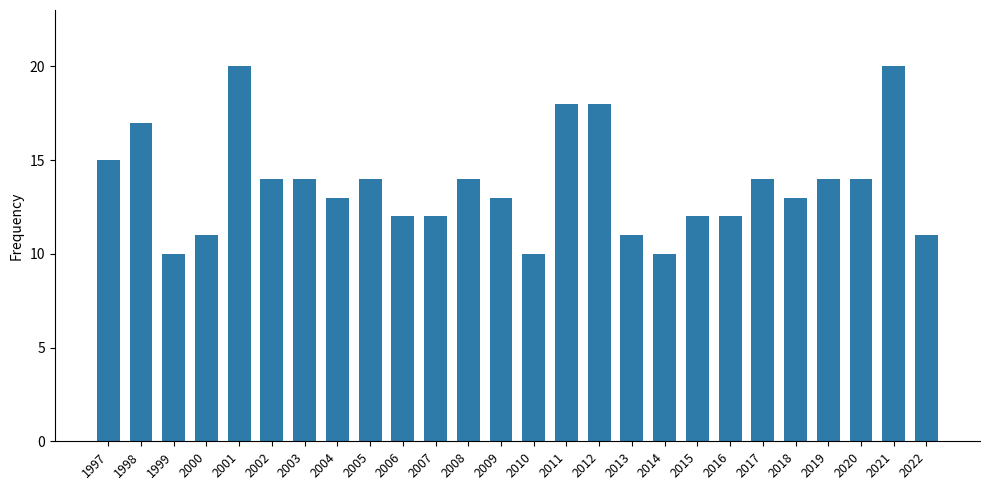

True or false: the data shows 25 at 2005.

False